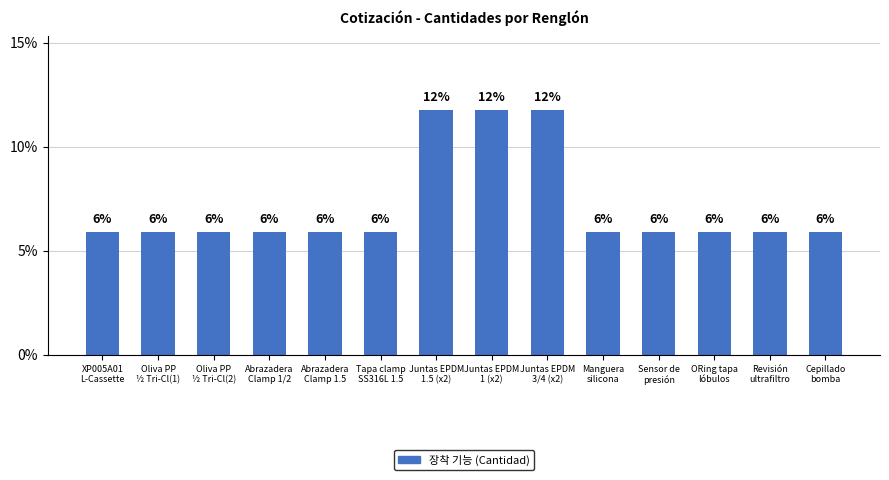

What position from the right is Abrazadera
Clamp 1.5?

10